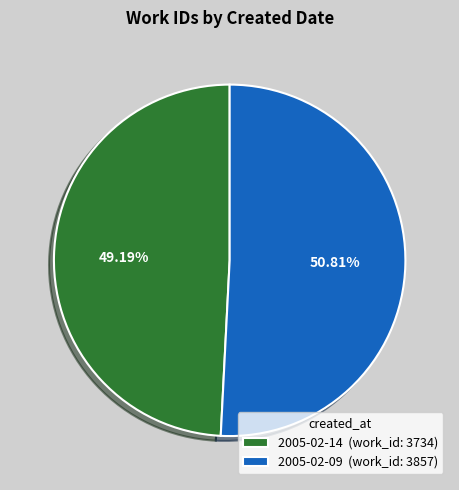

Does 2005-02-14 account for over 50% of the chart?

No